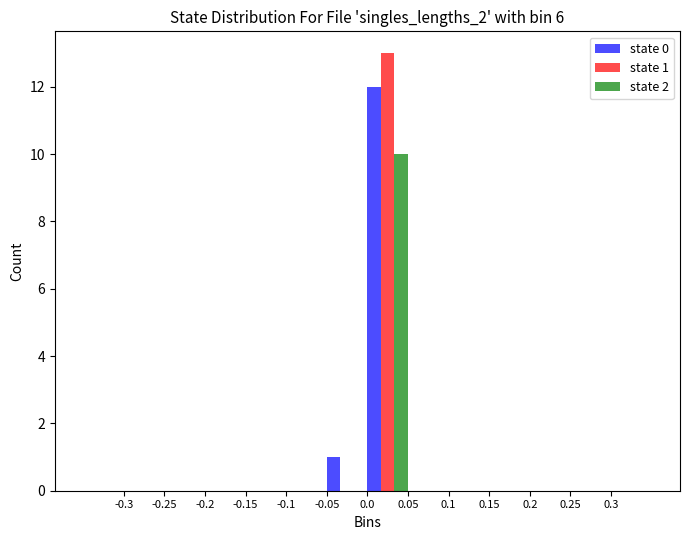

In the state 2 series, which range on the x-axis has the tallest bar?

0.00 to 0.05